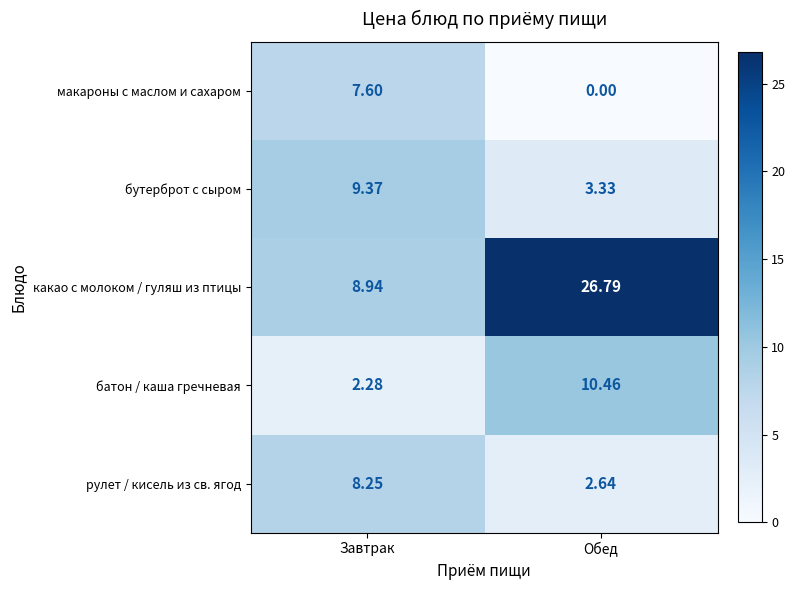

Which category has the highest value across all series?

Обед